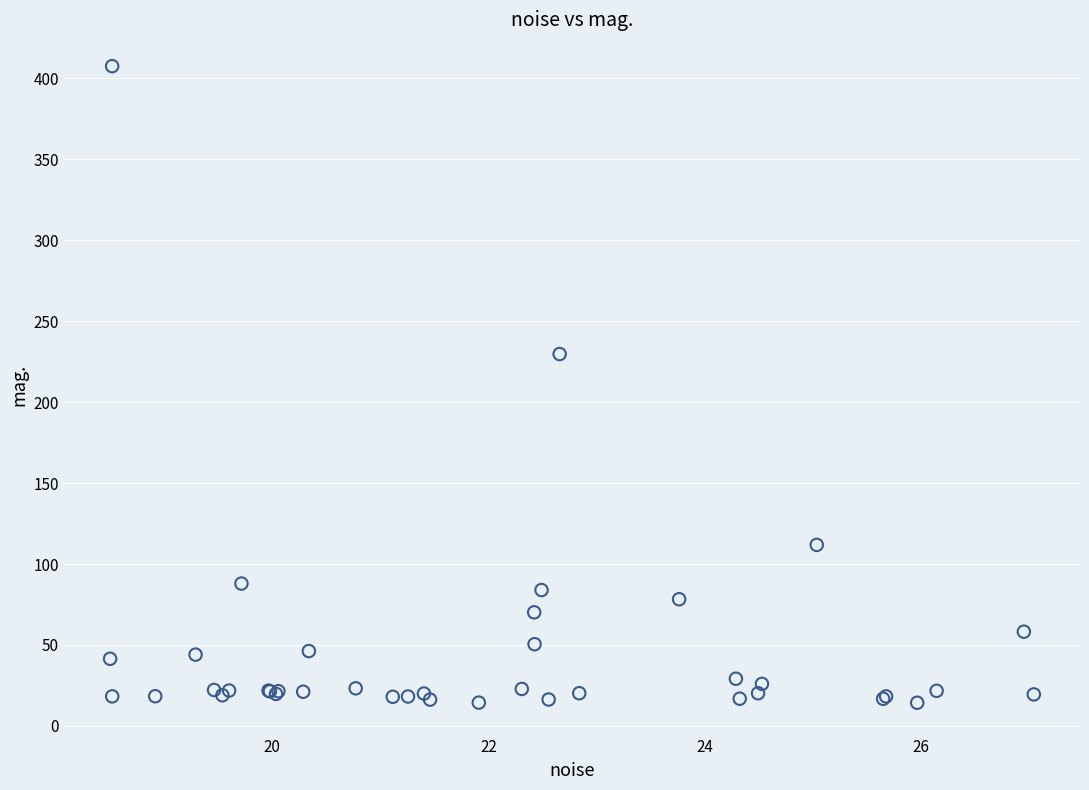

What Y value in the scatter plot is closest to 210?

229.6